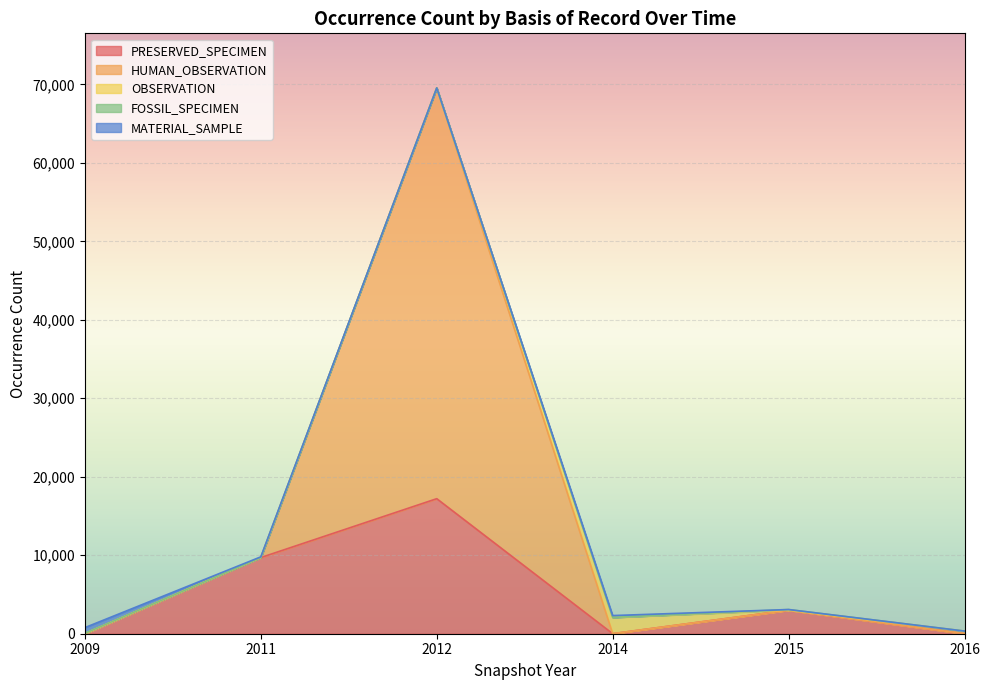

Rank the series by their maximum value, from lowest to highest.

FOSSIL_SPECIMEN, MATERIAL_SAMPLE, OBSERVATION, PRESERVED_SPECIMEN, HUMAN_OBSERVATION